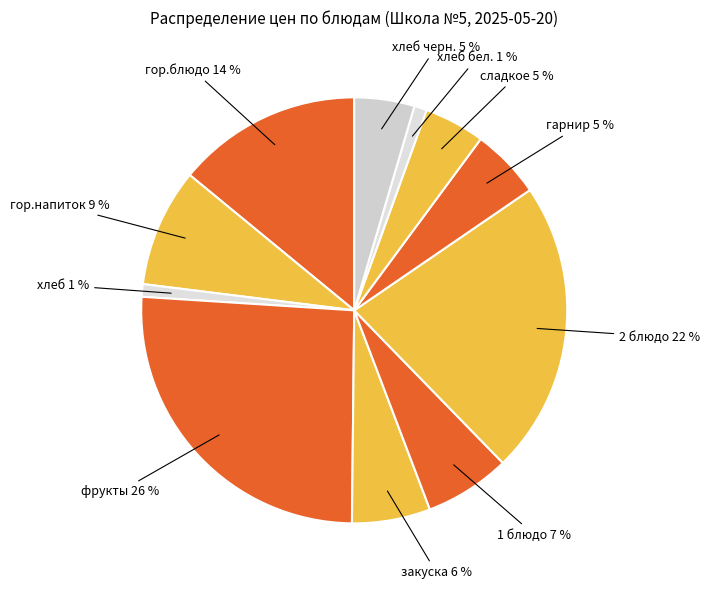

Is there a majority slice in this chart?

No